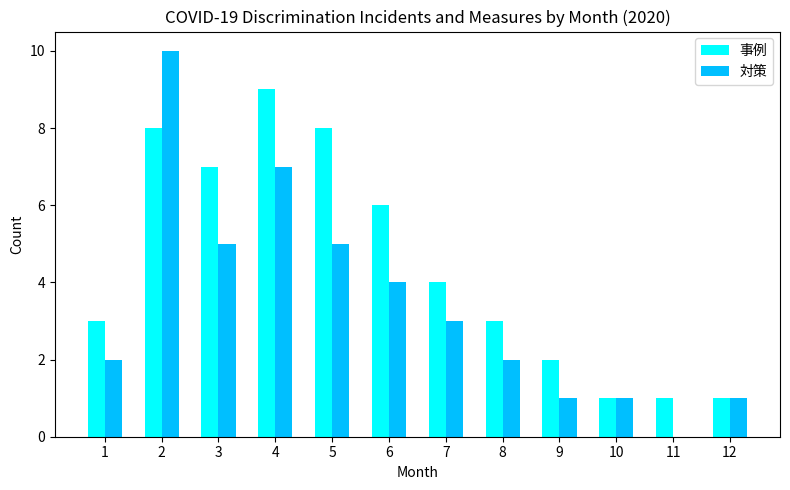

True or false: 対策 has a value of 5 at 3.

True